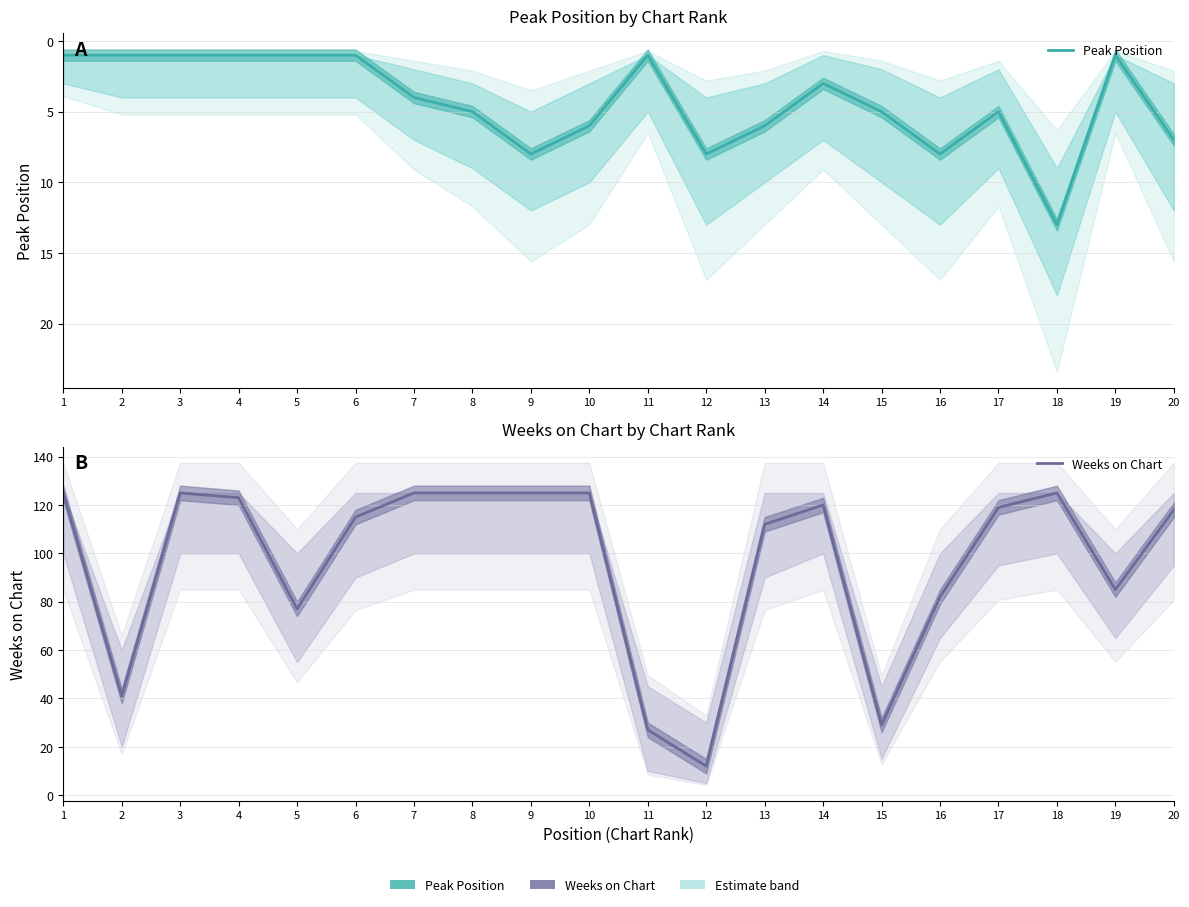

The value of Weeks on Chart at 4 is 123. True or false?

True